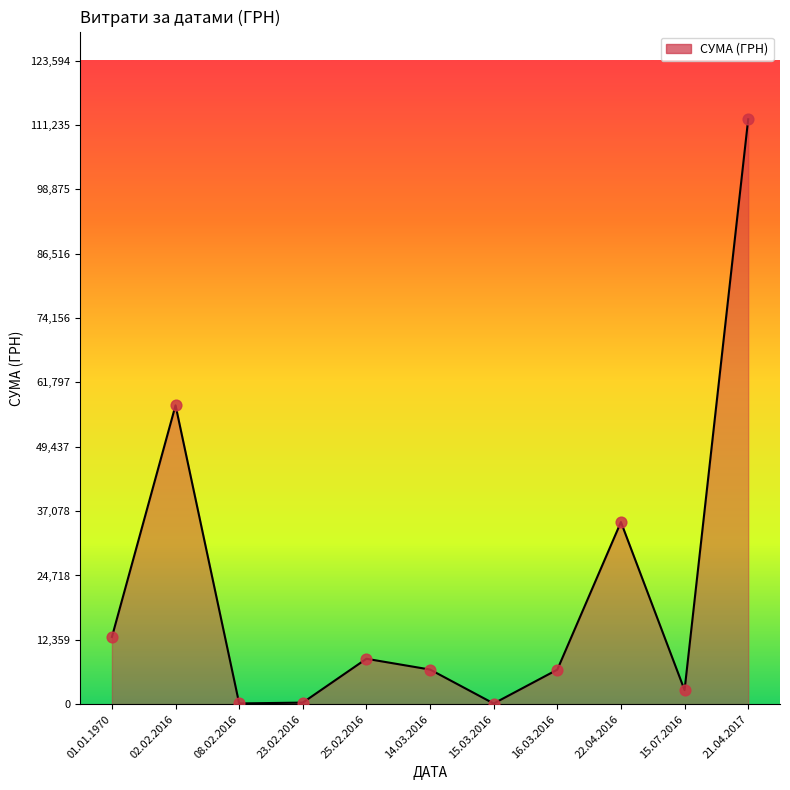

What is the change in value from 01.01.1970 to 16.03.2016?

-6277.9